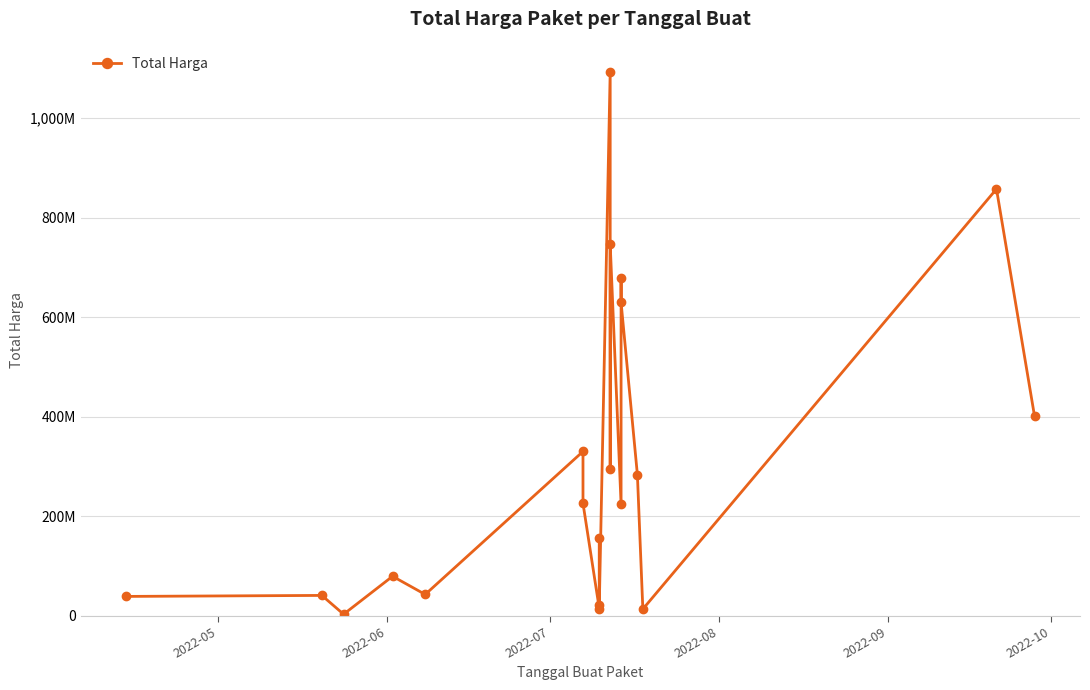

The value at 18 is 1300892155. True or false?

False